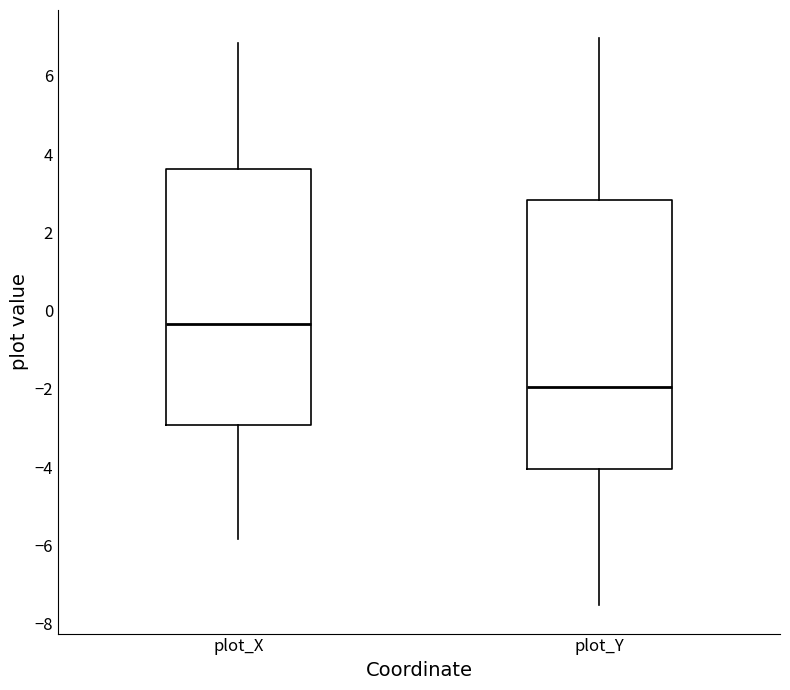

Comparing the boxes themselves (not the whiskers), which one is the tallest?

plot_Y